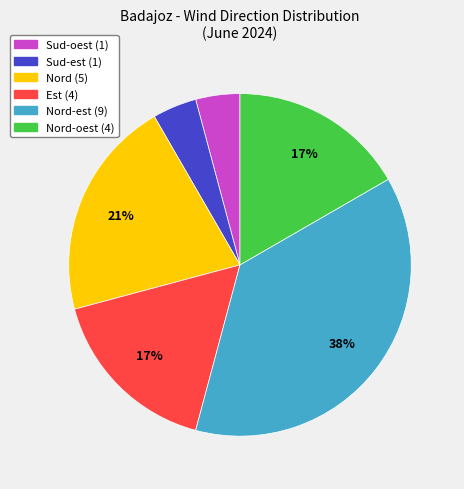

Does any single category account for the majority?

No